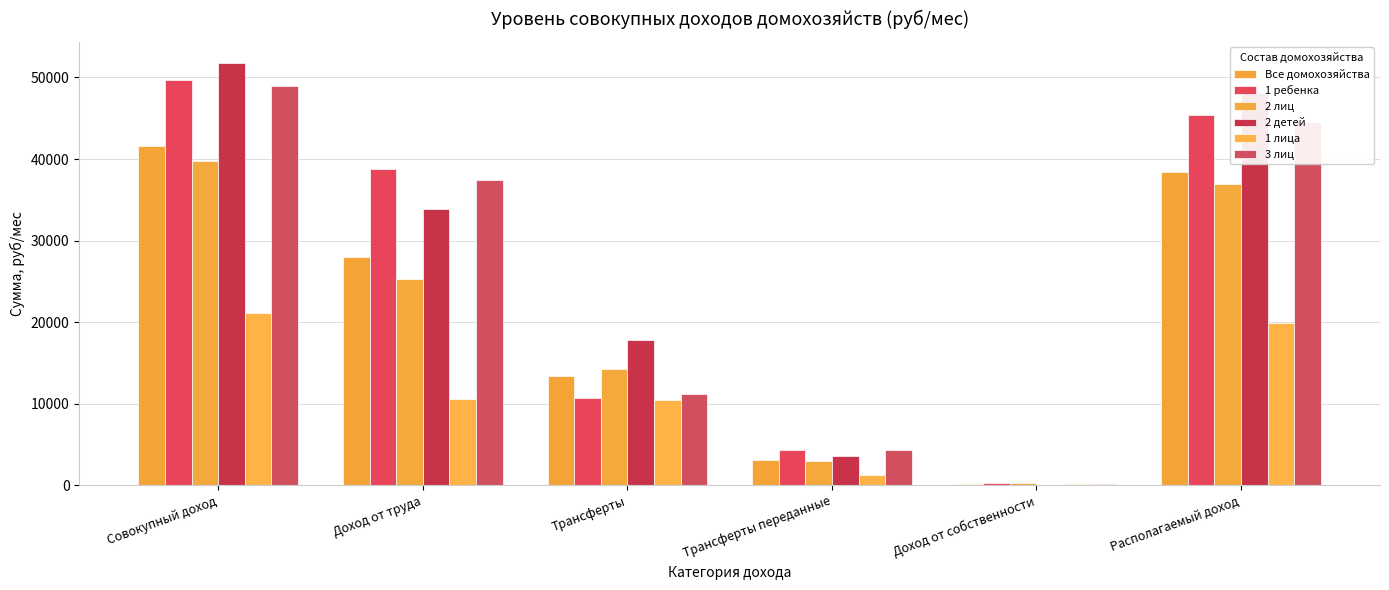

What is the spread (max minus min) of values at Трансферты переданные?

3152.4